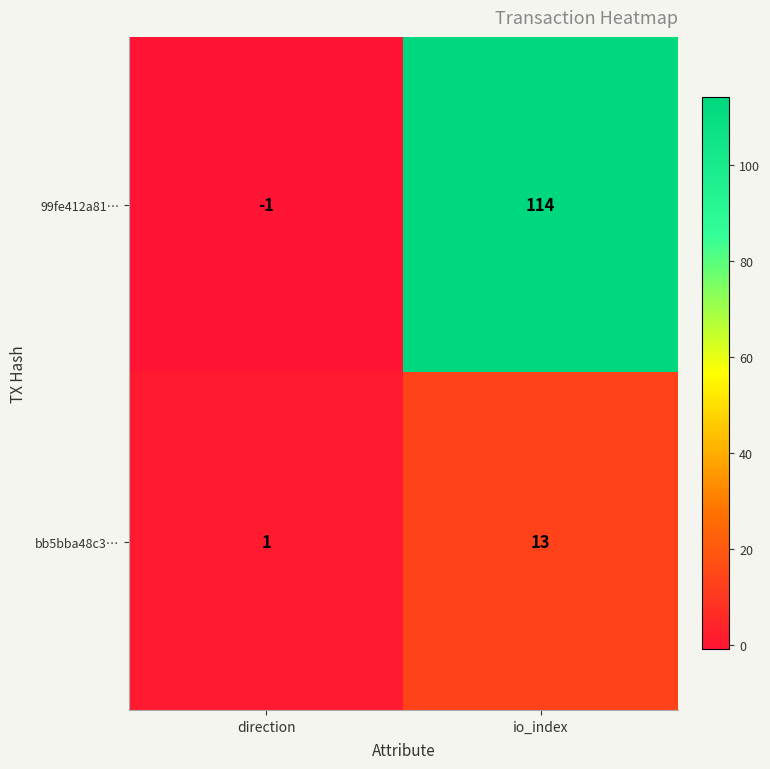

Is it true that bb5bba48c3… equals 1 at direction?

True